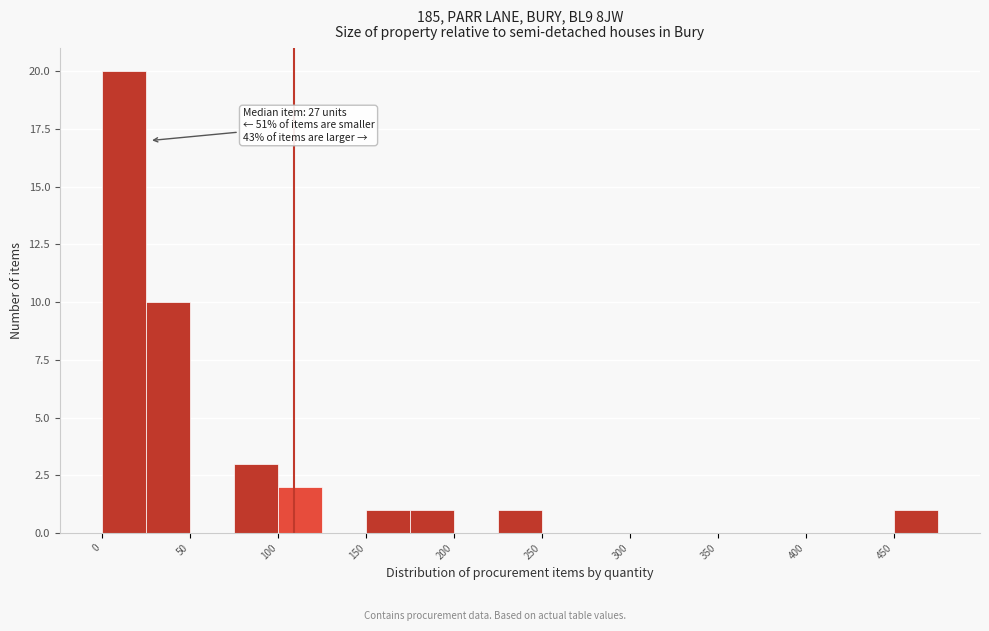

Over which range of the x-axis is the bar tallest?

0 to 25